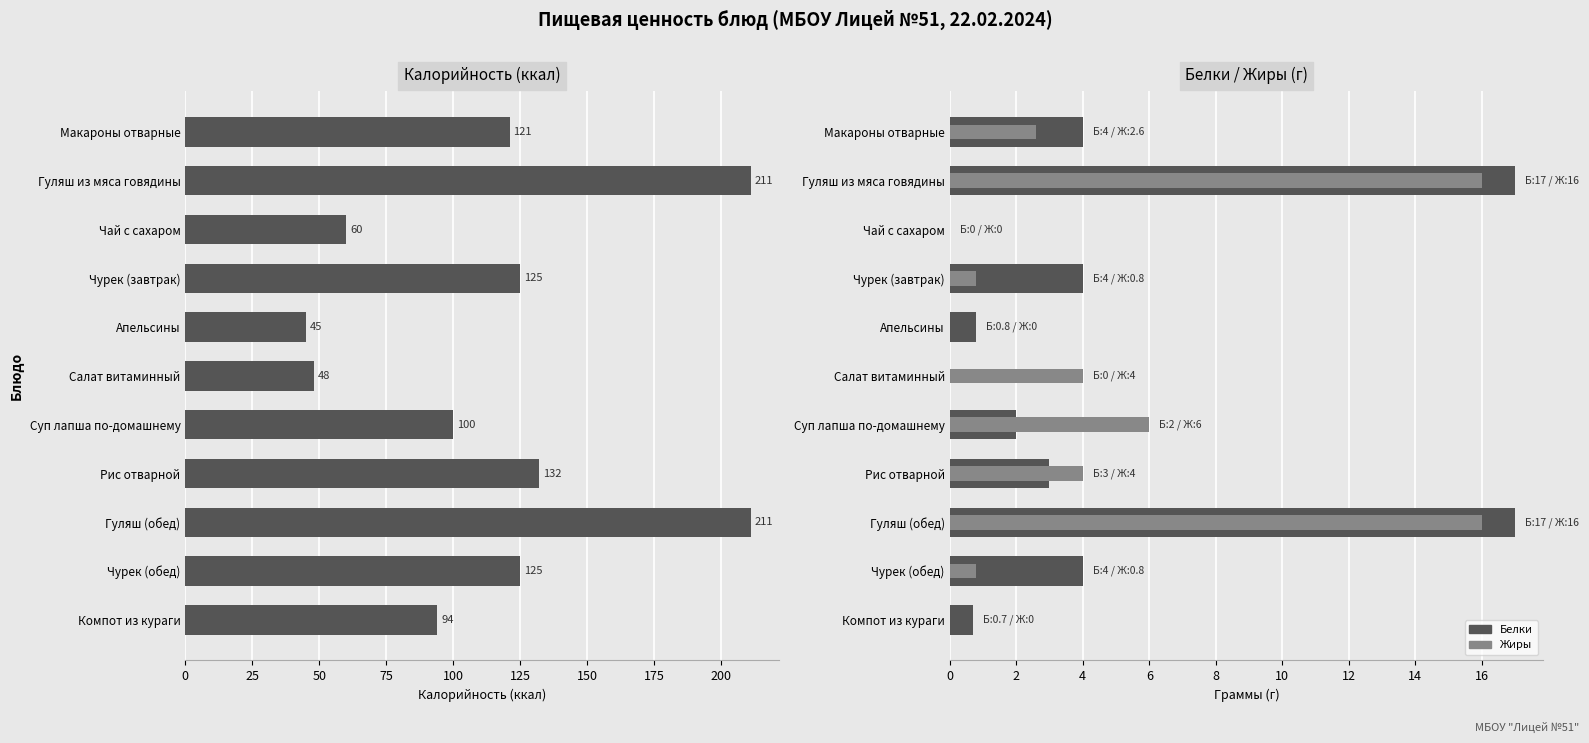

The value of Калорийность at Чурек (завтрак) is 40.2. True or false?

False